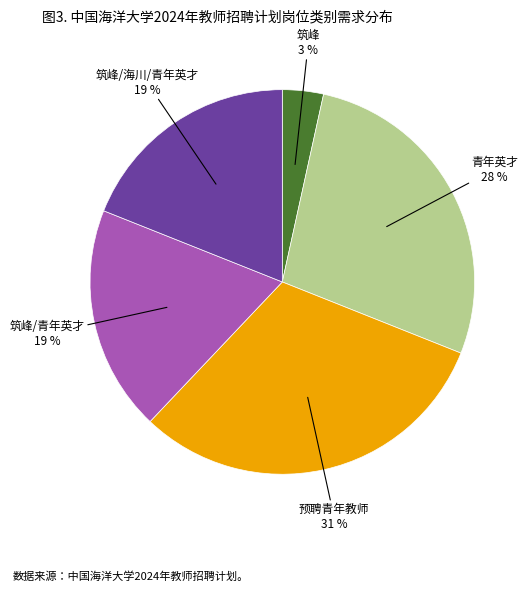

Is there a majority slice in this chart?

No